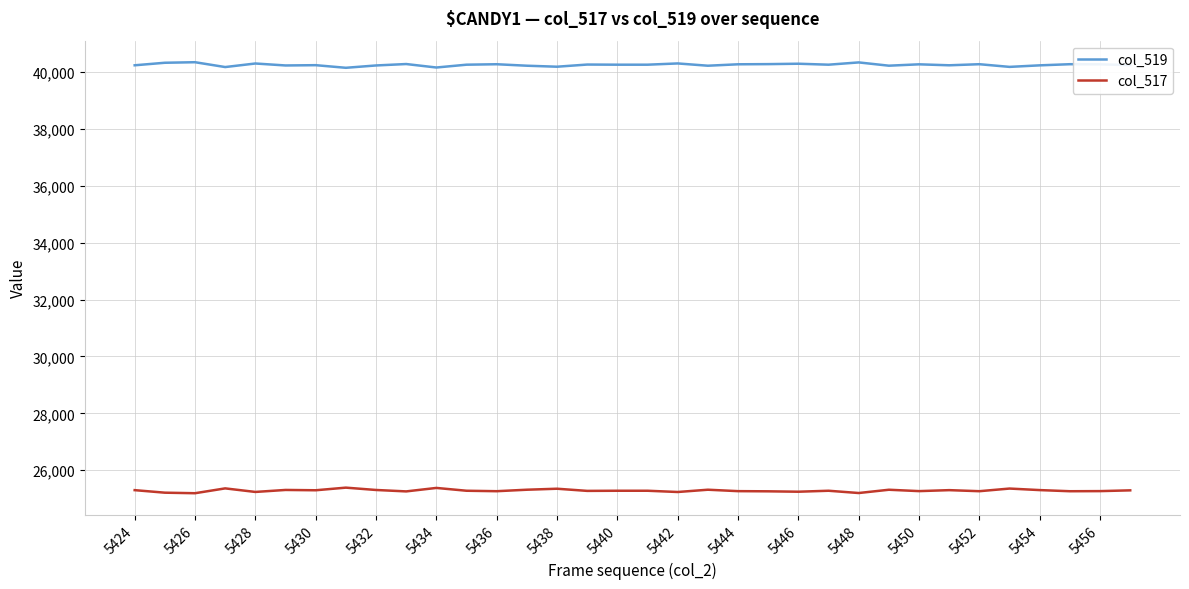

What is the maximum value for col_517?

25390